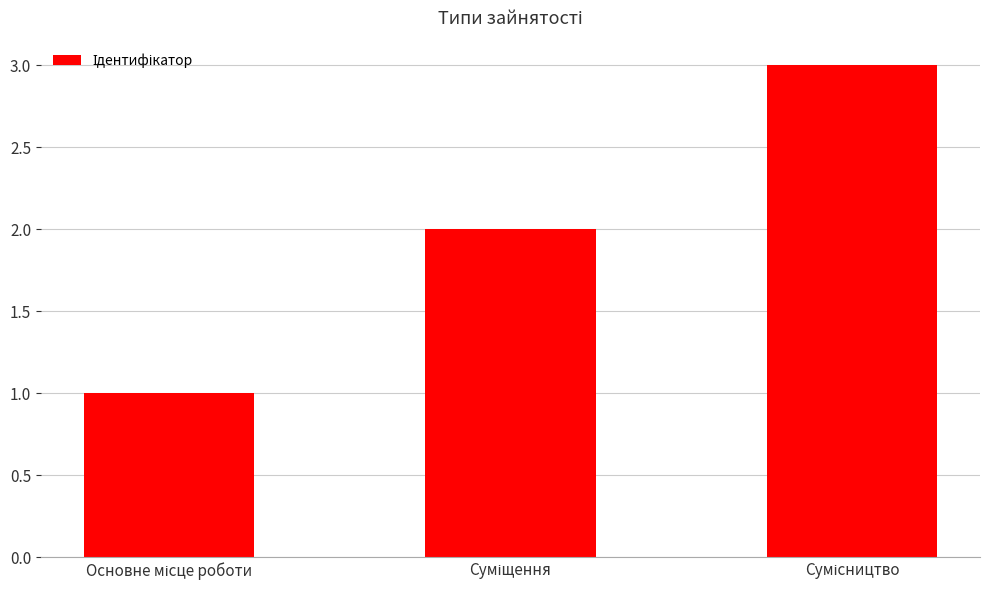

What is the sum of all values?

6